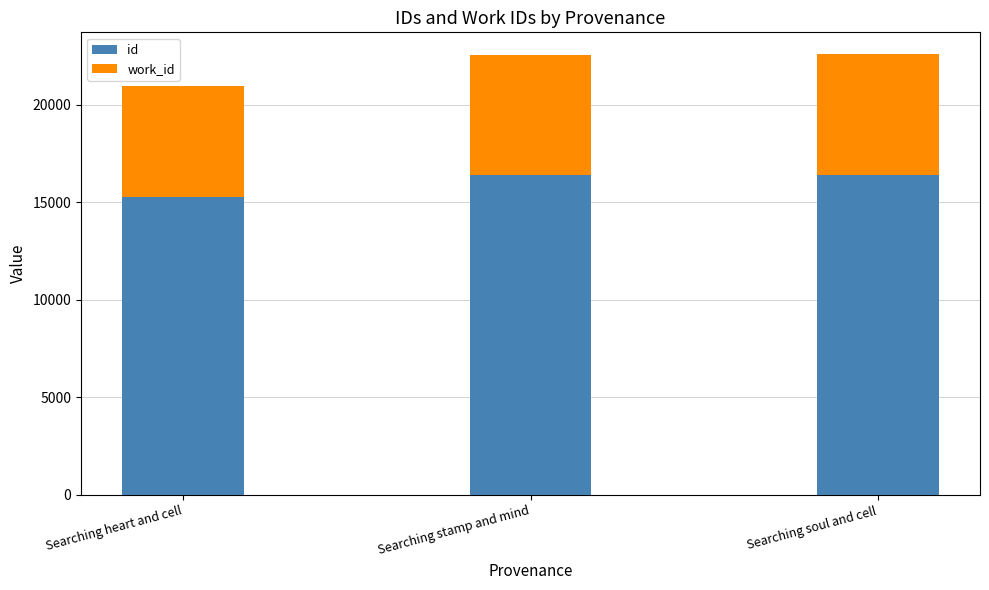

What is the total value across all series at Searching heart and cell?

20989